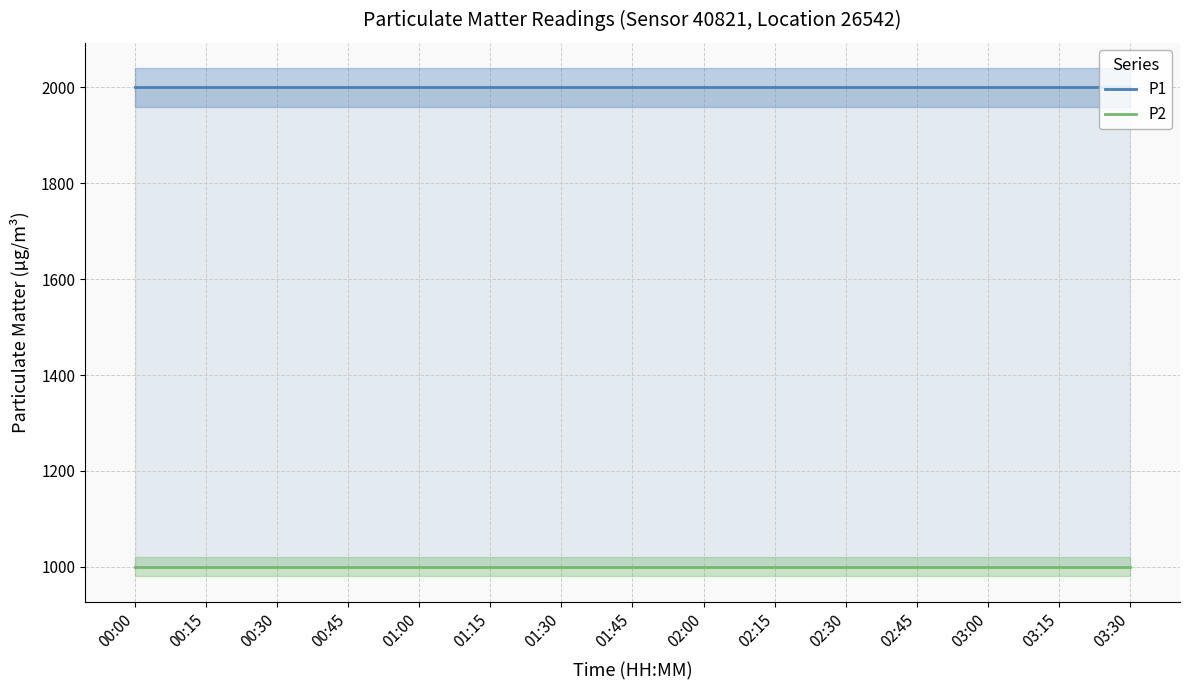

True or false: P1 has a value of 2776.2 at 02:15.

False